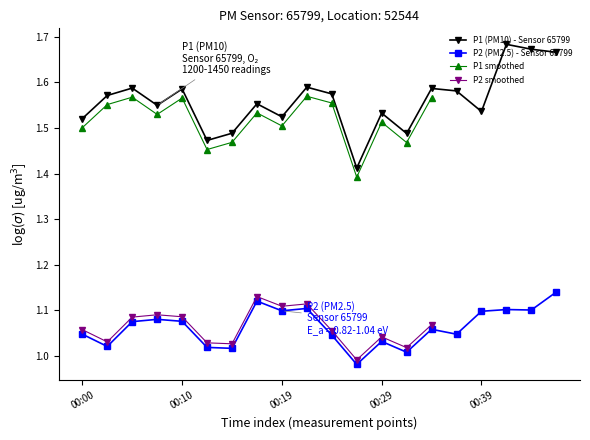

At which category does P1_hourly reach its first local peak?

00:05